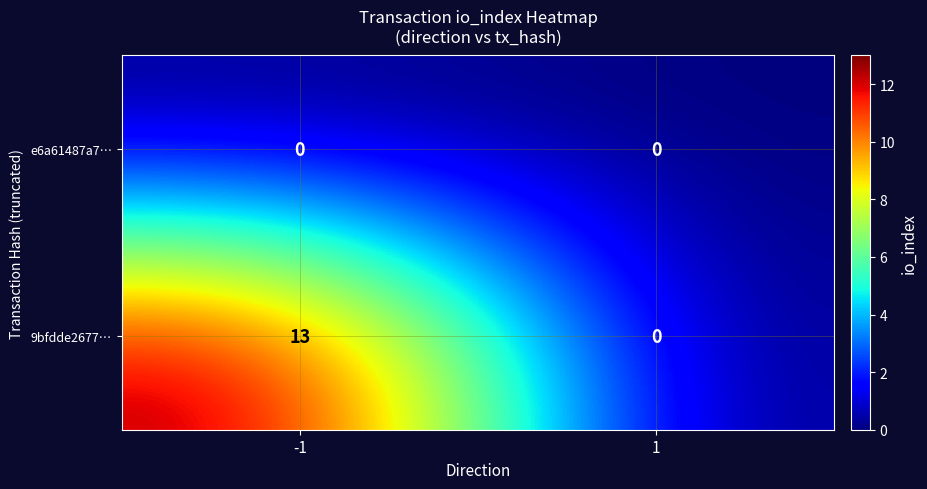

The 9bfdde2677… series shows 13 at -1. True or false?

True